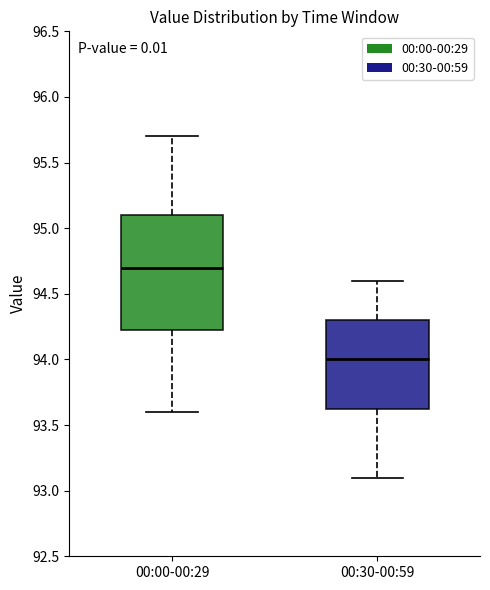

Reading left to right, transcribe this box plot: for each box, give where its median line is, the range the box spans, and where its two whiskers end, as read against the y-axis. The values are not printed on the chart, so give them approximately, as read against the axis.

00:00-00:29: median 94.70, box 94.25 to 95.10, whiskers 93.60 to 95.70
00:30-00:59: median 94.00, box 93.65 to 94.30, whiskers 93.10 to 94.60